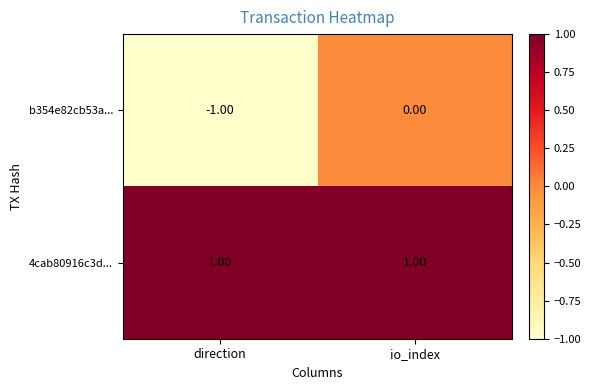

Where is b354e82cb53a... nearest to the value 0?

io_index